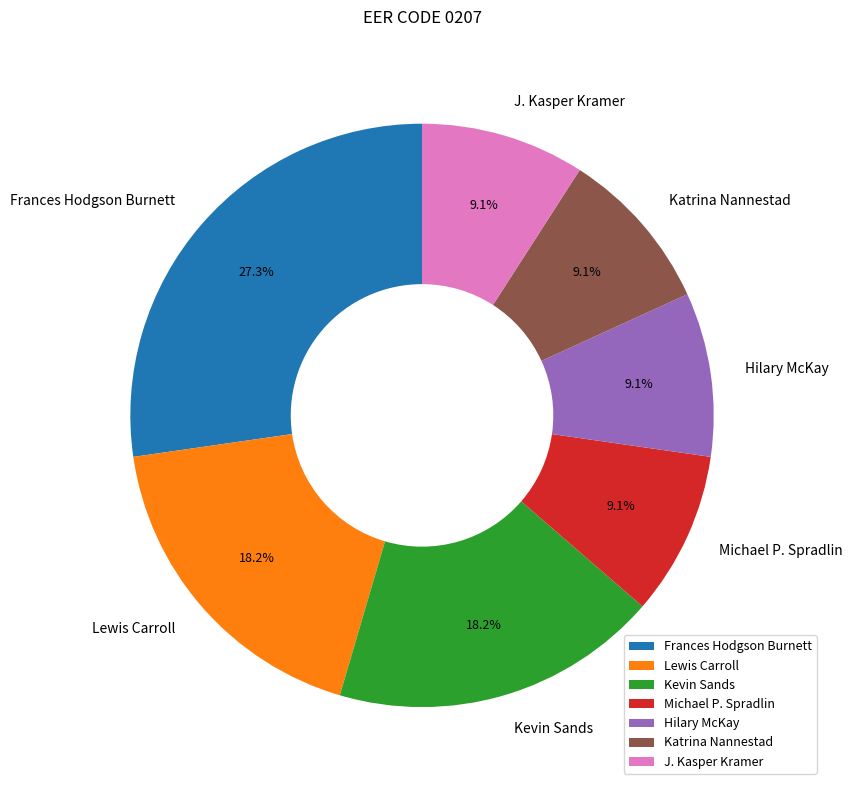

How many slices are in this pie chart?

7